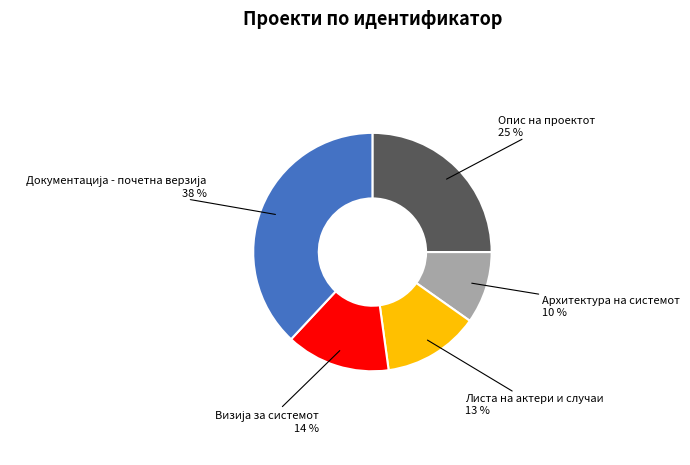

To the nearest percent, what is the difference between the largest and smallest slice percentages?

28%